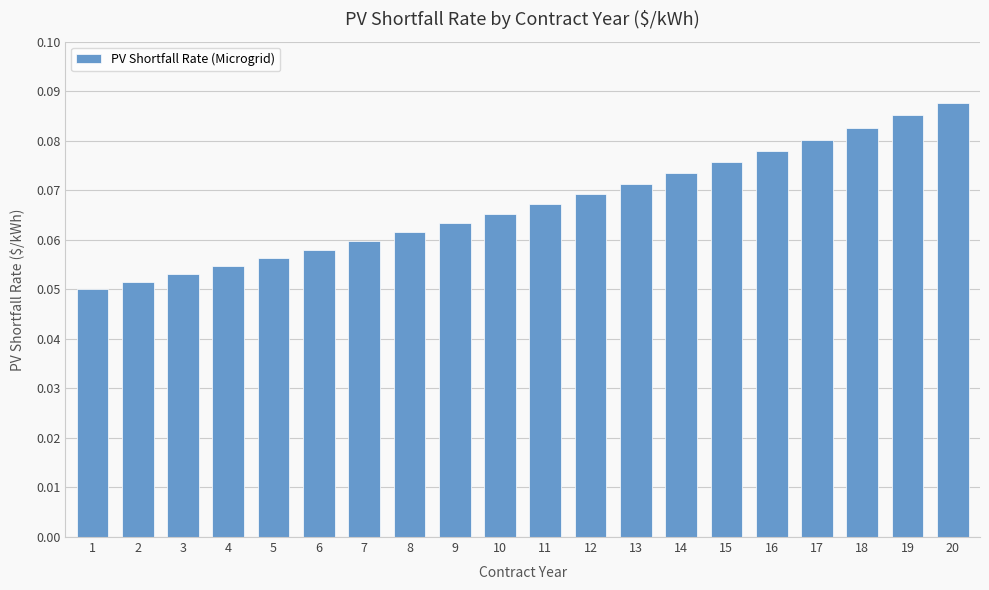

Which has a higher value, 1 or 5?

5